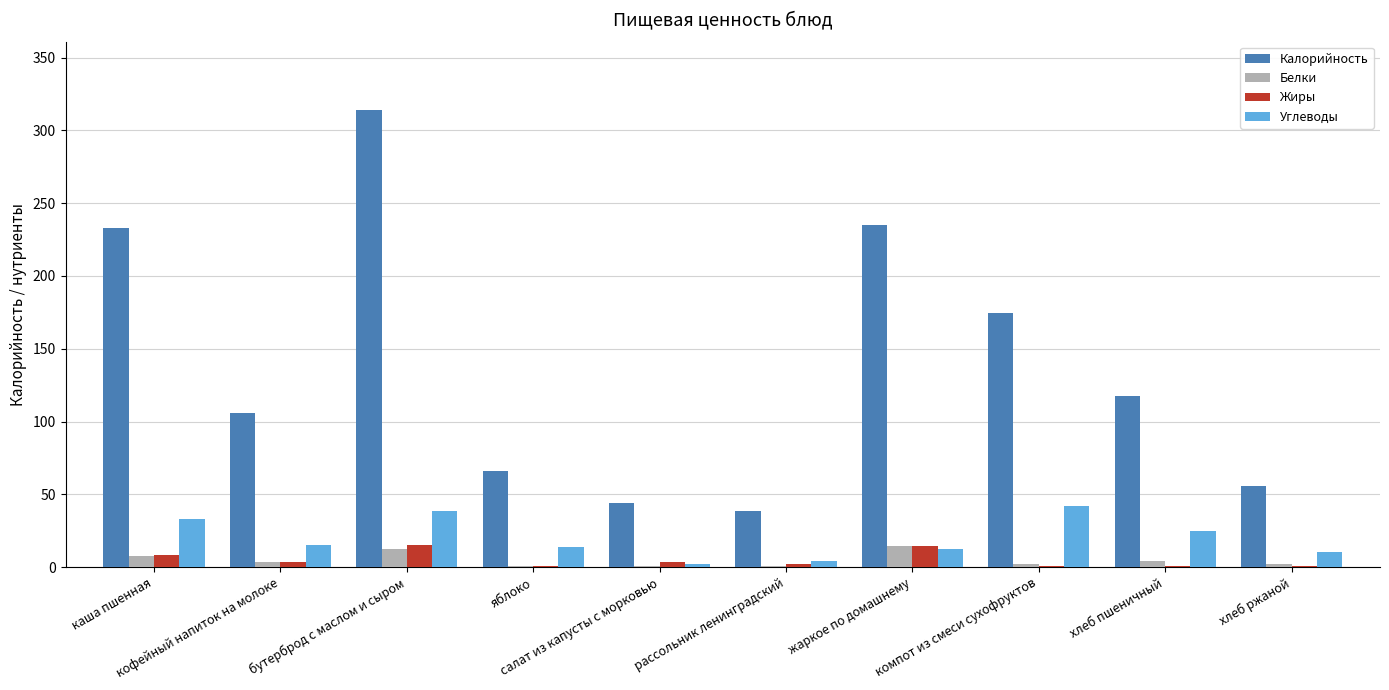

What is the greatest value displayed?

314.0